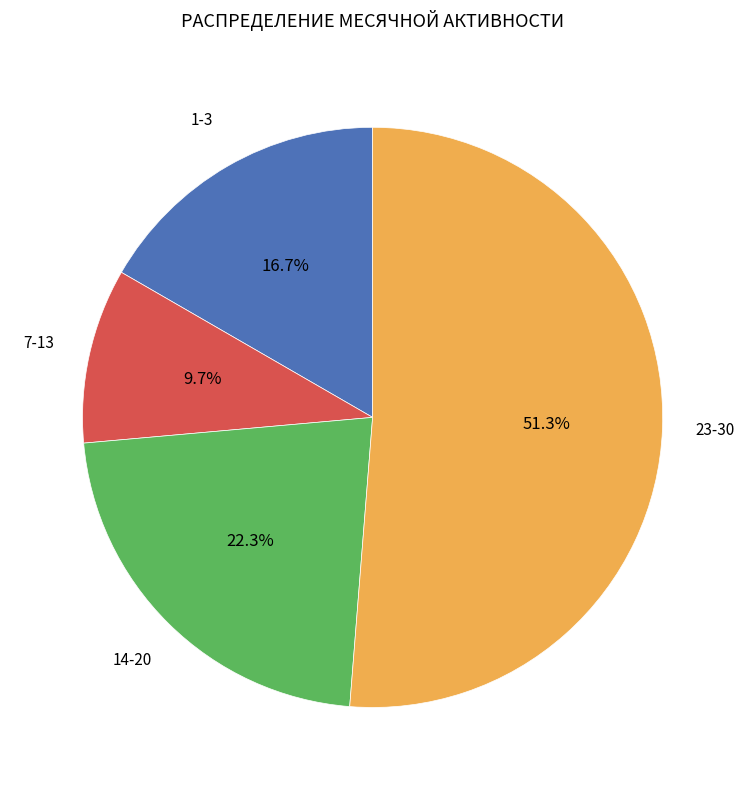

Does any single category account for the majority?

Yes